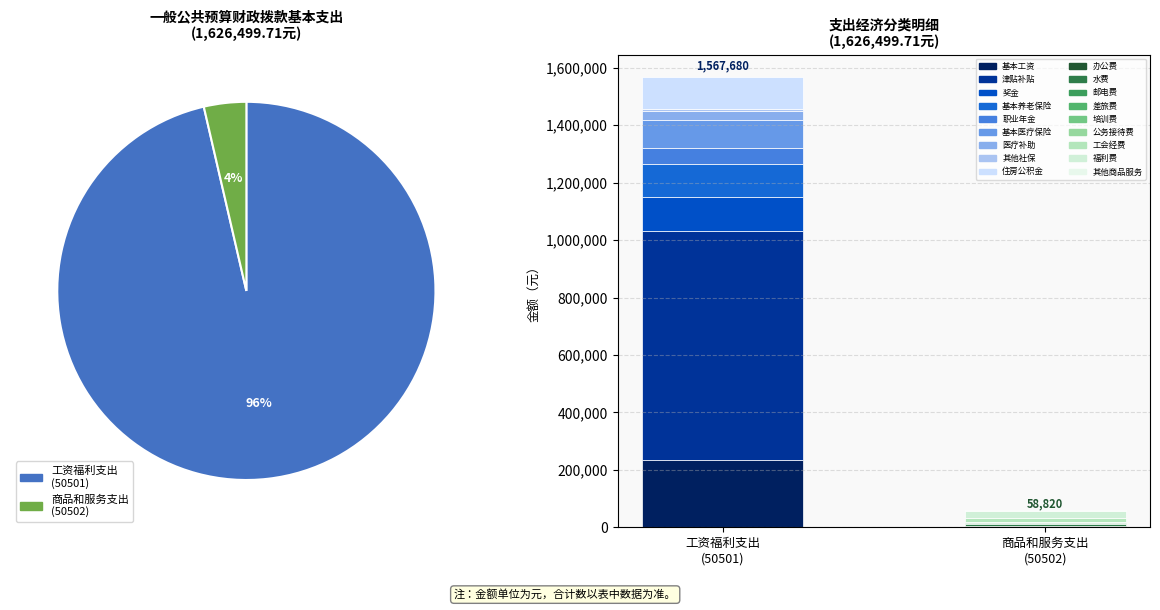

What portion of the pie excludes 30205-水费?

99.5%